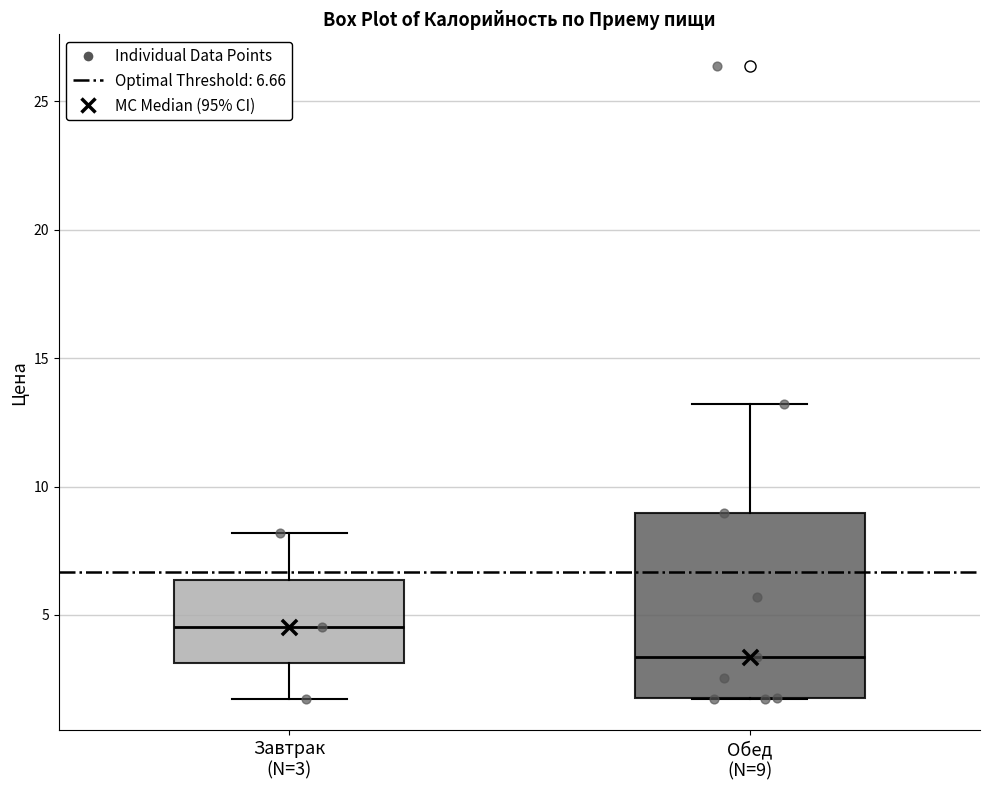

Where is the upper edge of the box for Обед (N=9) on the y-axis? The values are not printed on the chart, so give them approximately, as read against the axis.

9.0